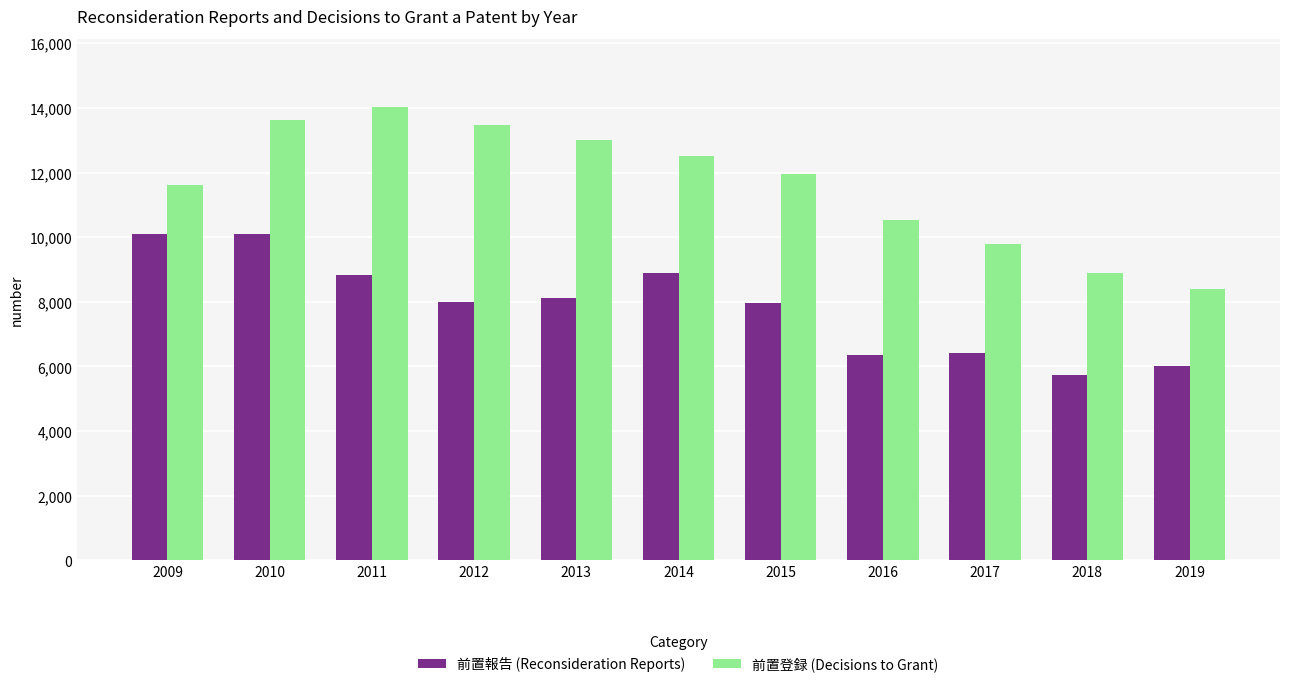

What is the approximate value of 前置報告 (Reconsideration Reports) at 2016?

6351